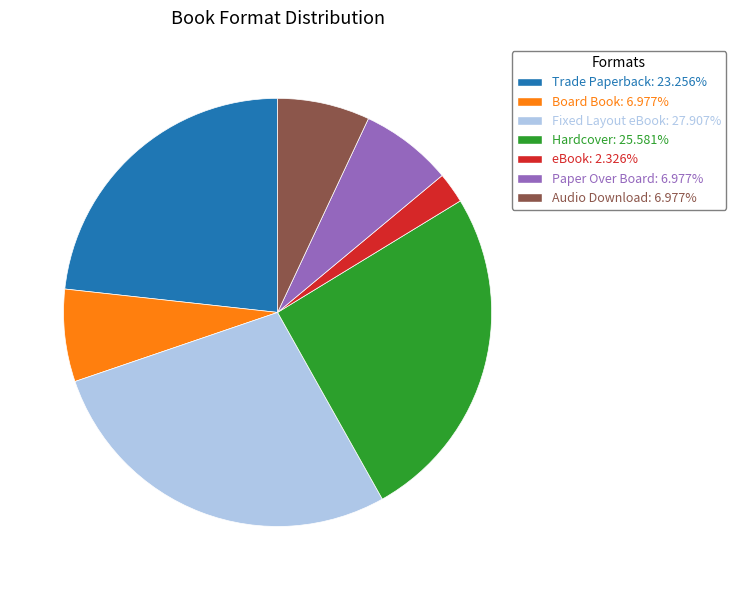

Approximately how many times larger is the value at Fixed Layout eBook compared to Trade Paperback?

1.2